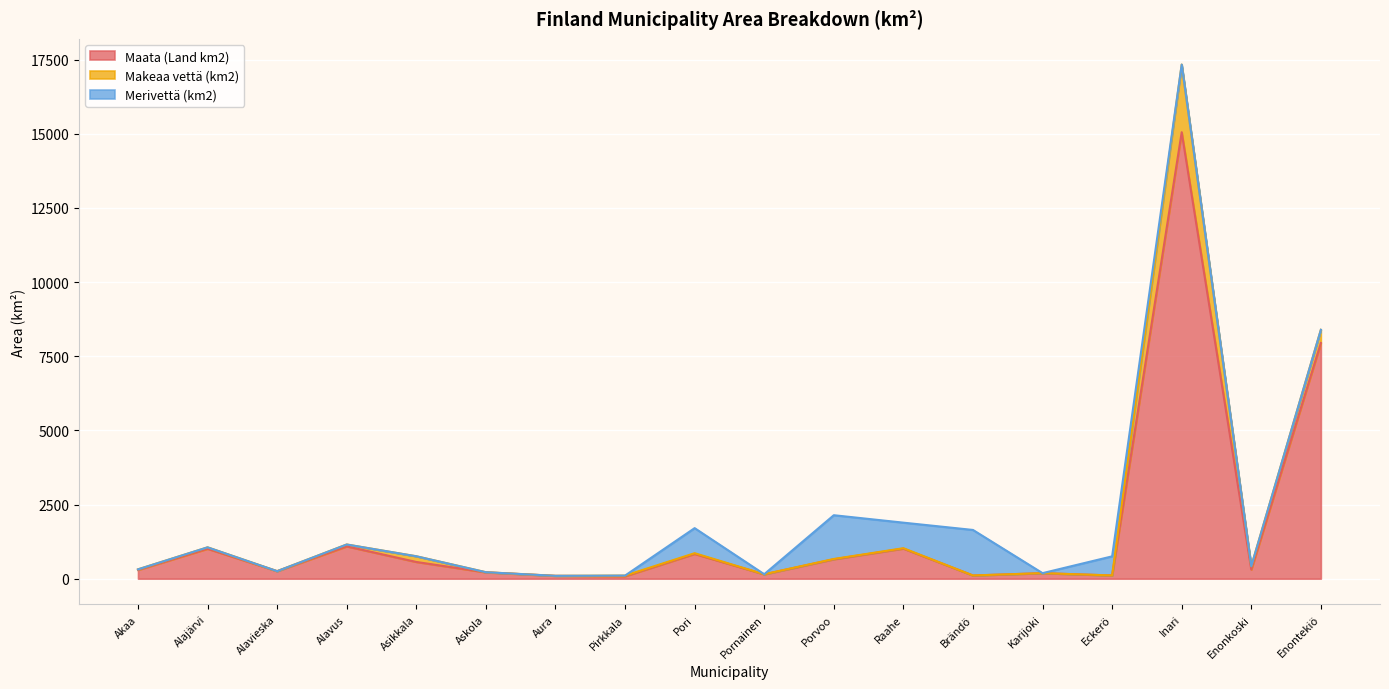

Which series has the largest range (max minus min)?

Maata (Land km2)